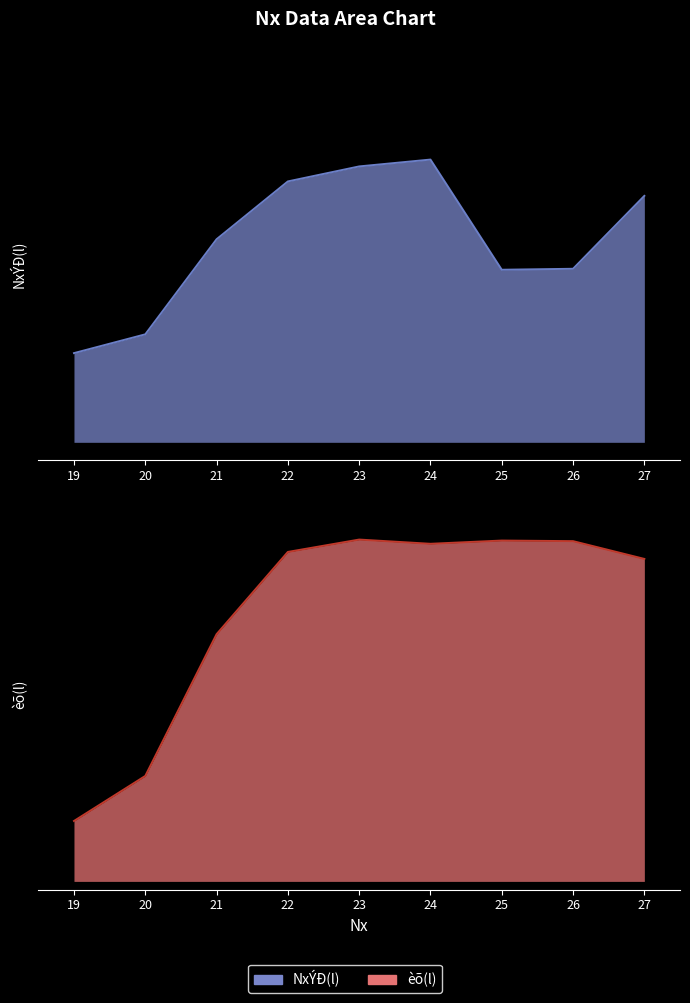

At which label is èõ(l) closest to 3179?

21